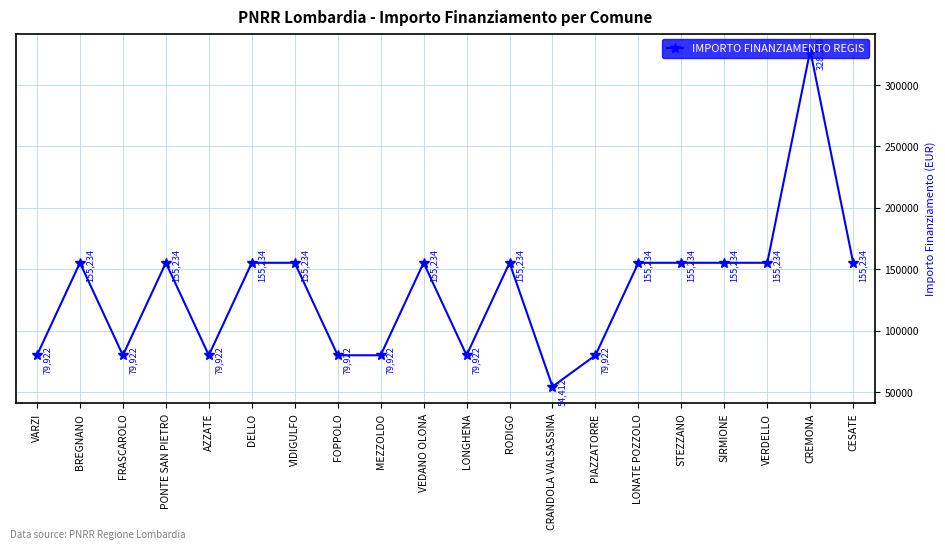

The value at VERDELLO is 155234. True or false?

True